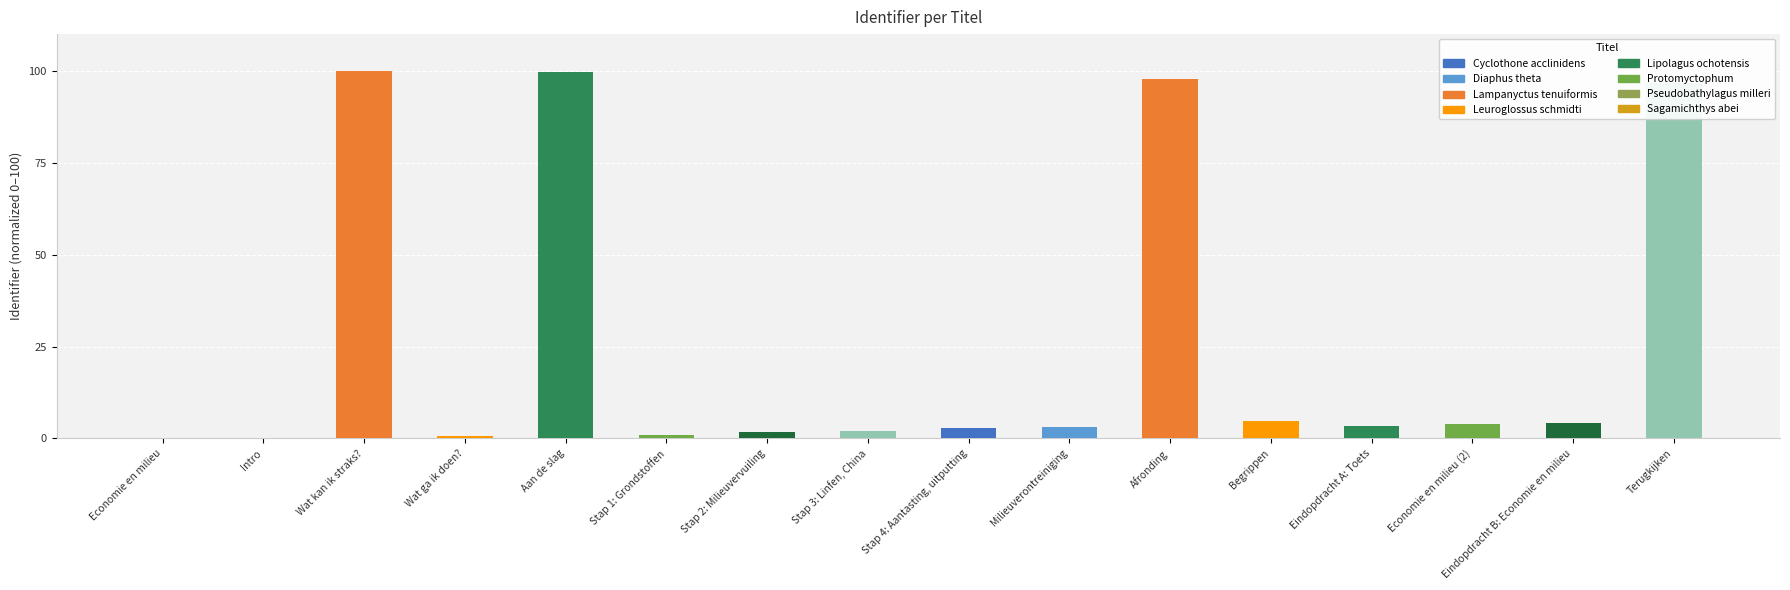

Approximately how many times larger is the value at Terugkijken compared to Eindopdracht B: Economie en milieu?

23.6